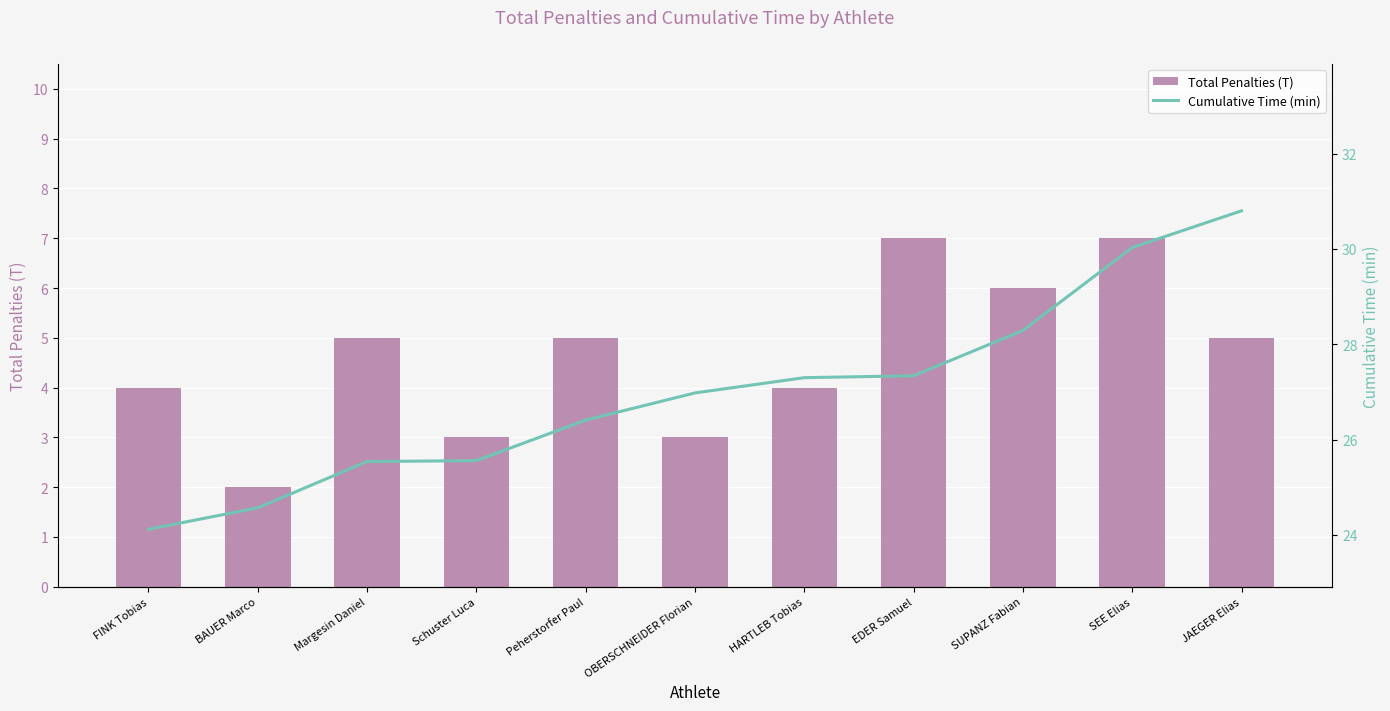

Count the number of data series in this chart.

2